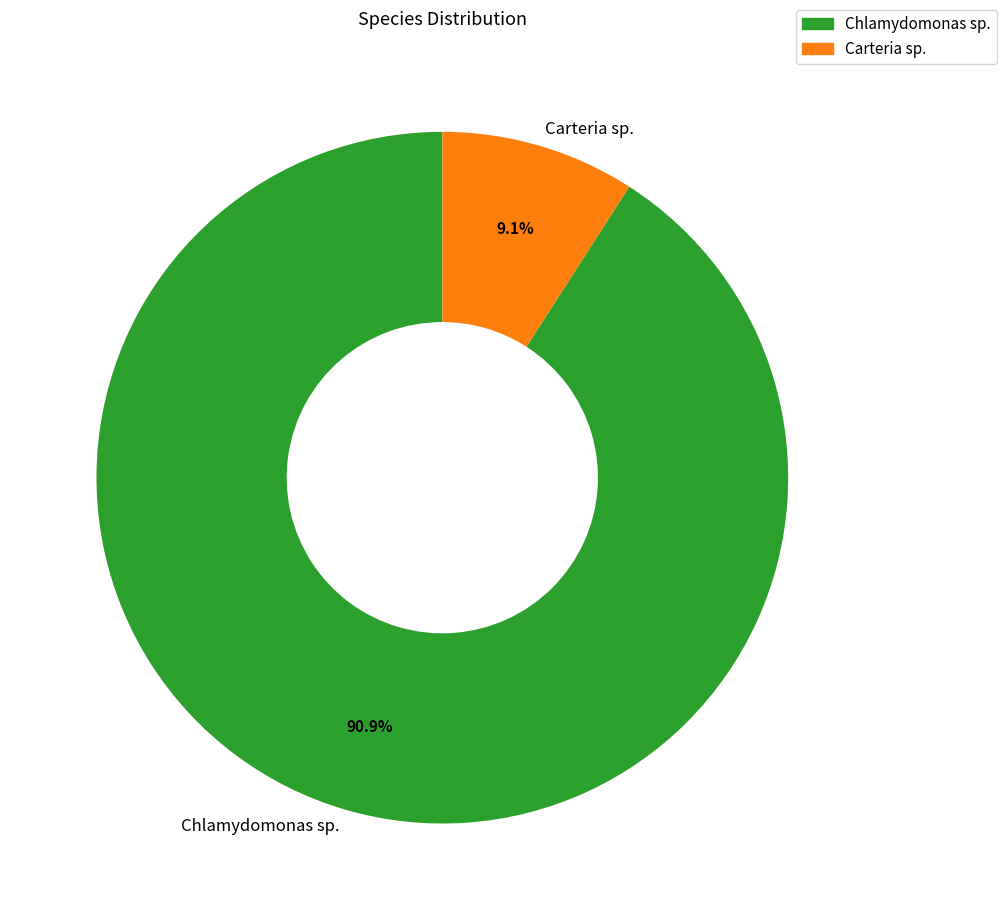

Between Carteria sp. and Chlamydomonas sp., which is larger?

Chlamydomonas sp.